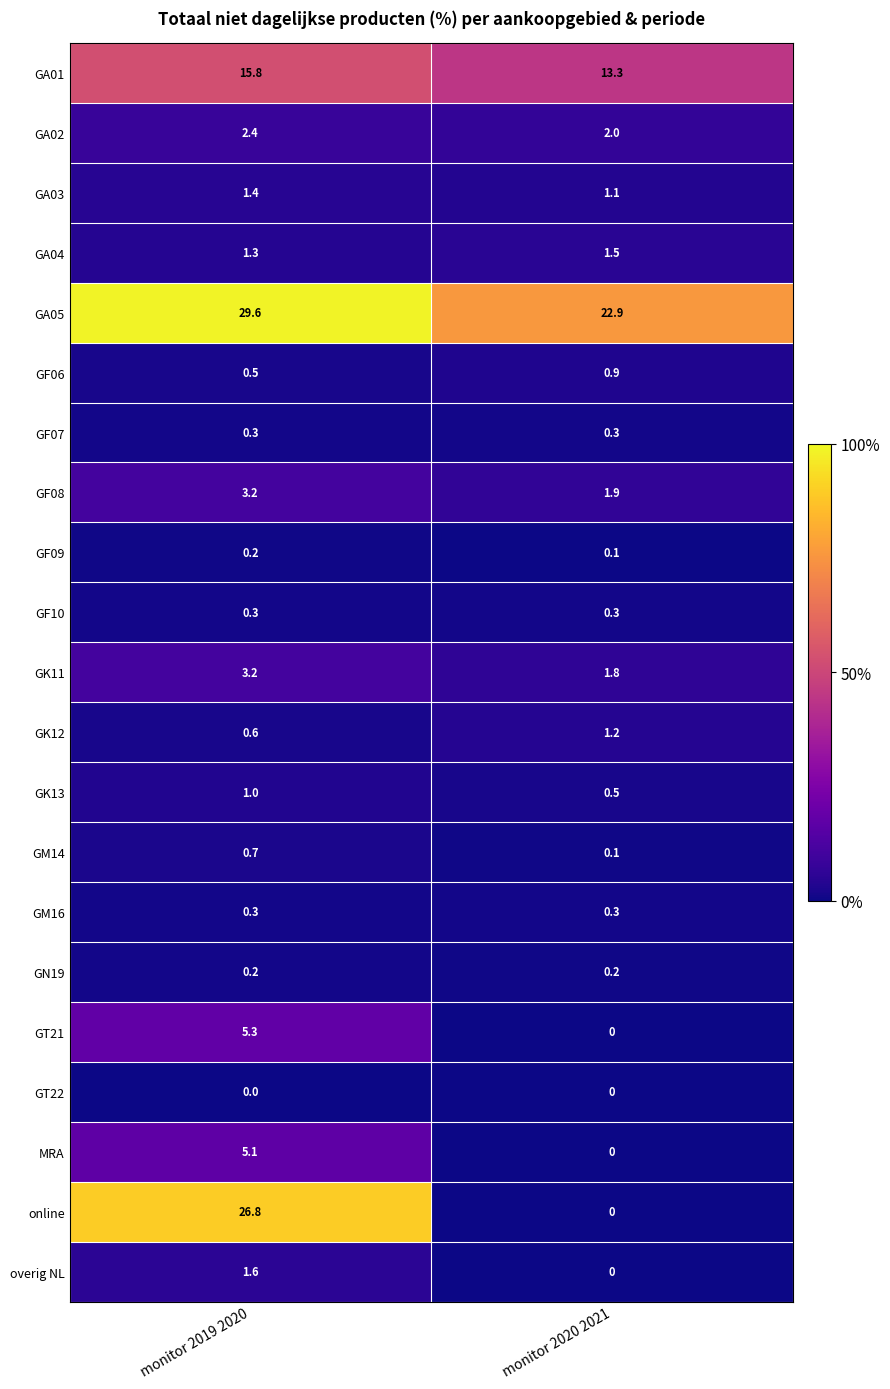

What is the spread (max minus min) of values at monitor 2020 2021?

22.9